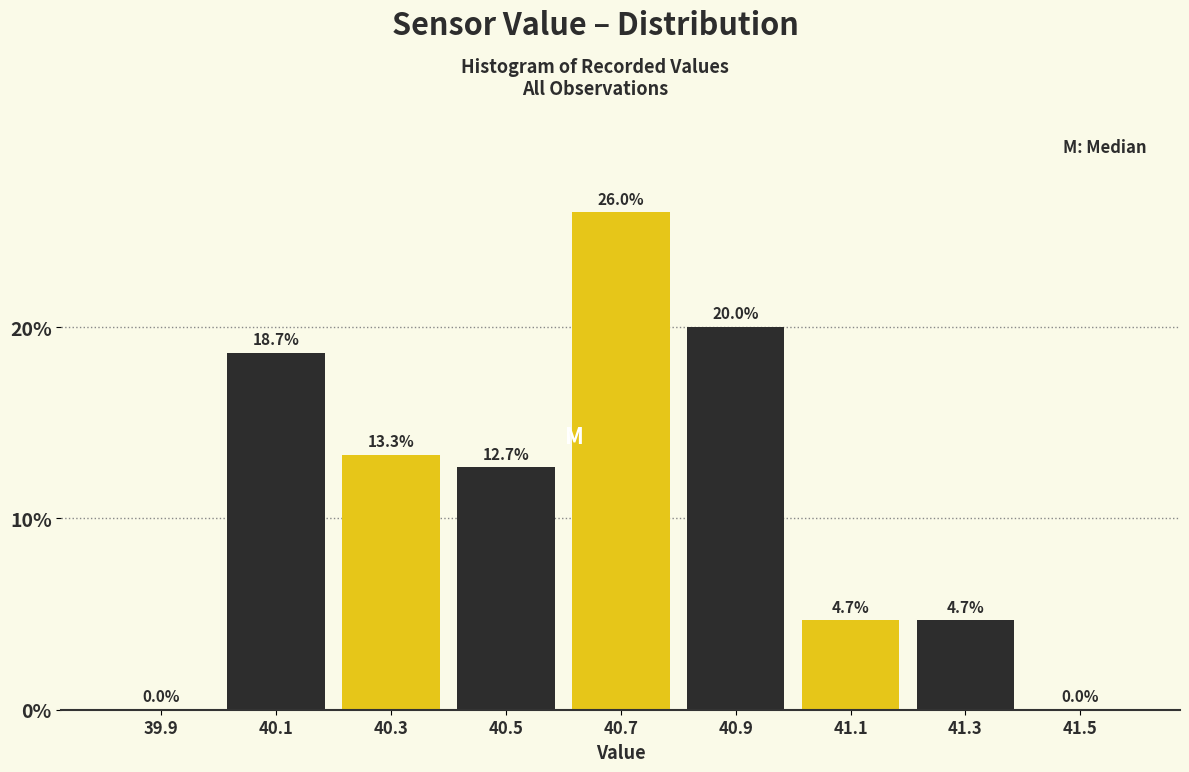

Reading left to right, list every bar in this chart as the range it spans on the x-axis followed by its height.

39.8 to 40.0: 0.0
40.0 to 40.2: 18.7
40.2 to 40.4: 13.3
40.4 to 40.6: 12.7
40.6 to 40.8: 26.0
40.8 to 41.0: 20.0
41.0 to 41.2: 4.7
41.2 to 41.4: 4.7
41.4 to 41.6: 0.0